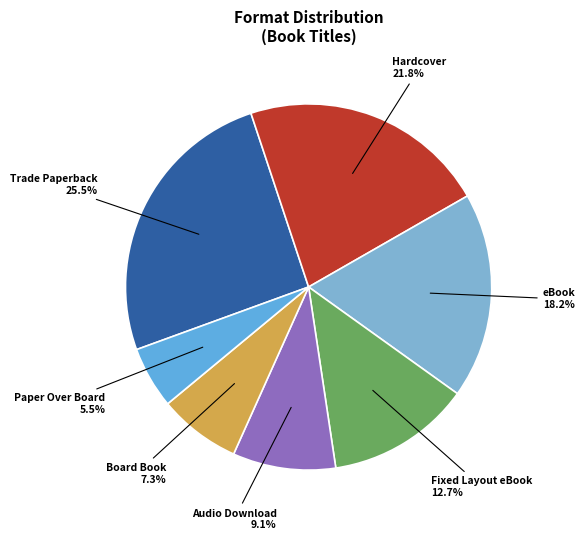

Is there any slice that represents more than half of the pie?

No